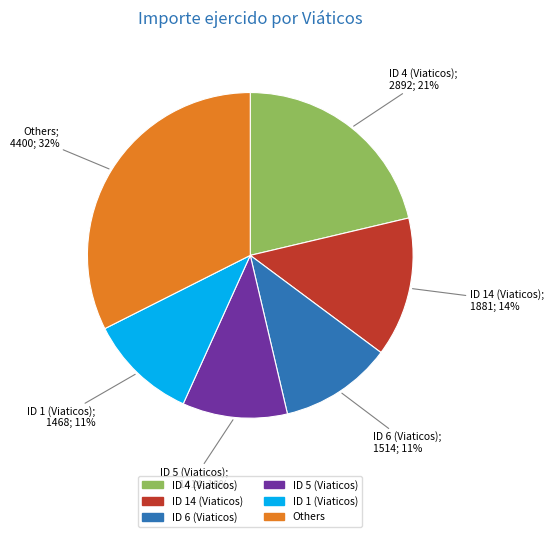

To the nearest percent, what is the average slice percentage?

17%